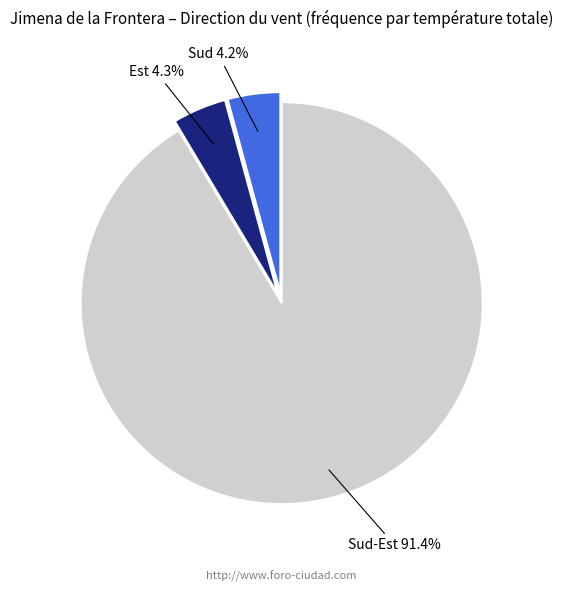

How many segments does this pie chart have?

3